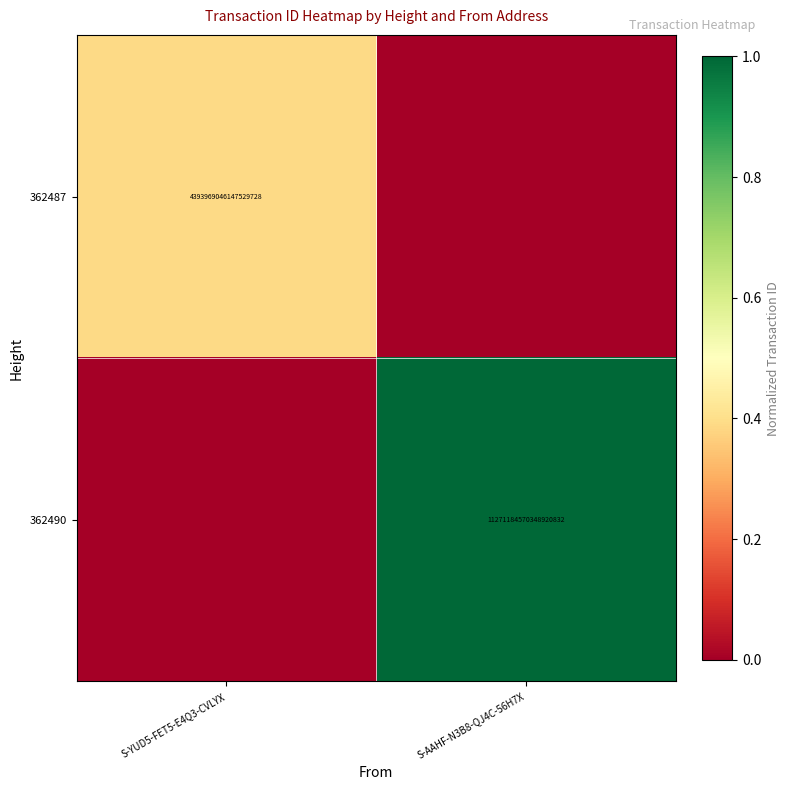

Is it true that 362487 equals 7358589263501916160 at S-YUD5-FET5-E4Q3-CVLYX?

False